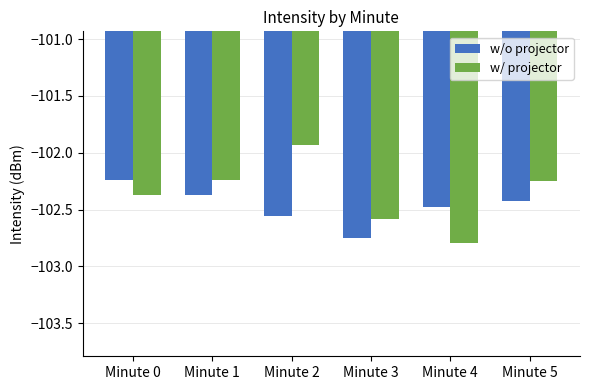

Are the bars grouped side by side (vs. stacked)?

Yes